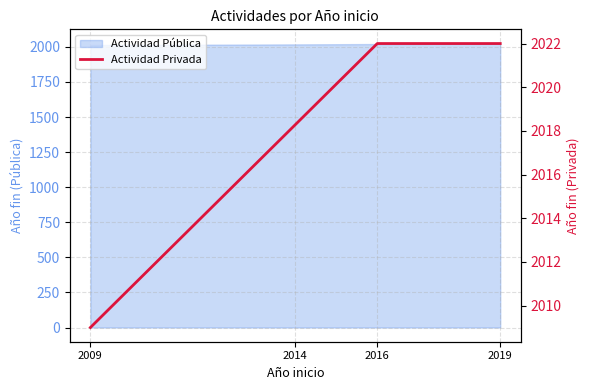

Rank the categories by value from highest to lowest.

2016, 2019, 2014, 2009